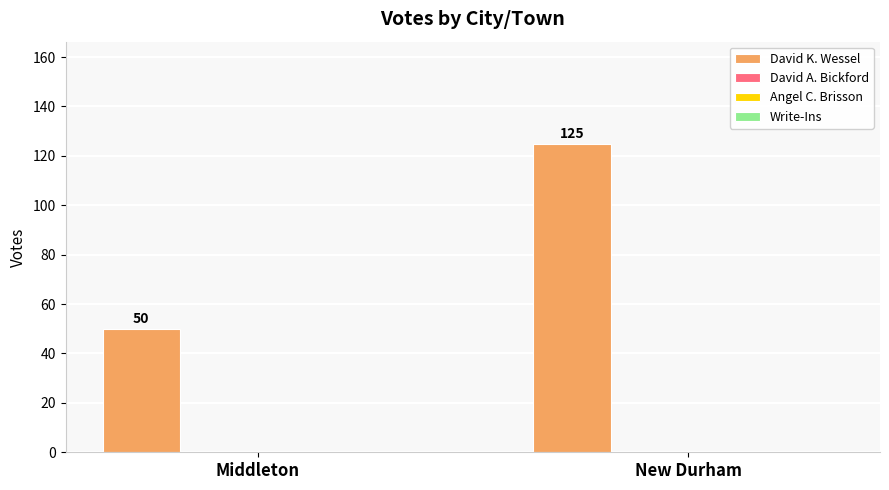

What is the smallest value displayed?

50